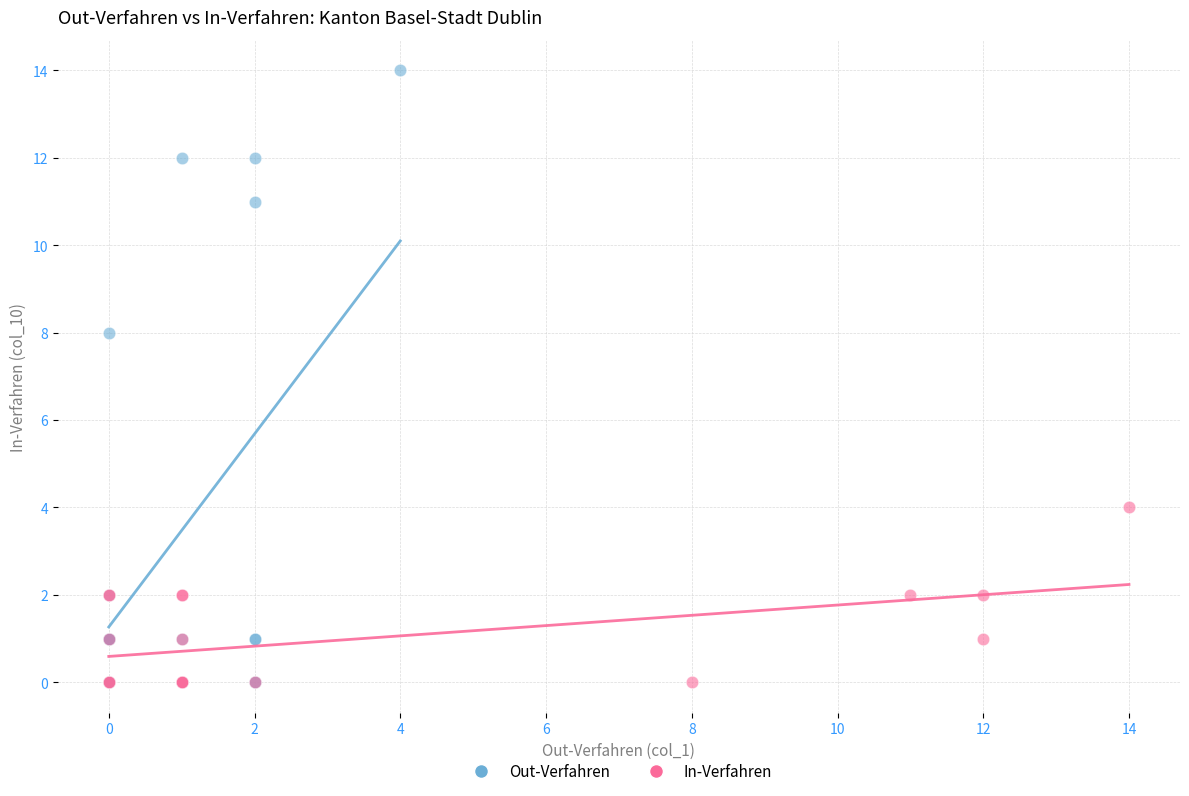

What are all the series names shown in the legend?

Out-Verfahren, In-Verfahren